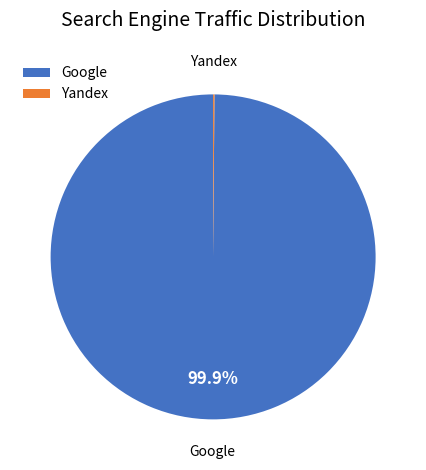

Which category has the biggest portion of the pie?

Google